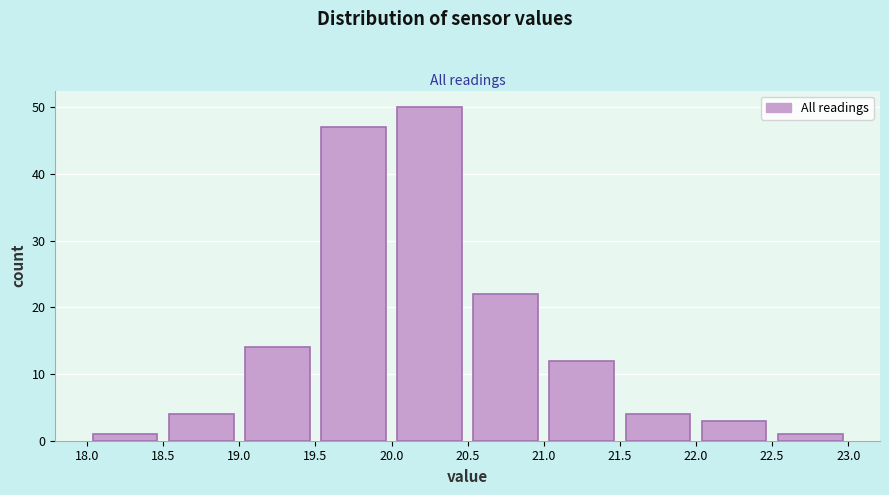

How tall is the bar that spans 18.5 to 19.0 on the x-axis? The values are not printed on the chart, so give them approximately, as read against the axis.

4